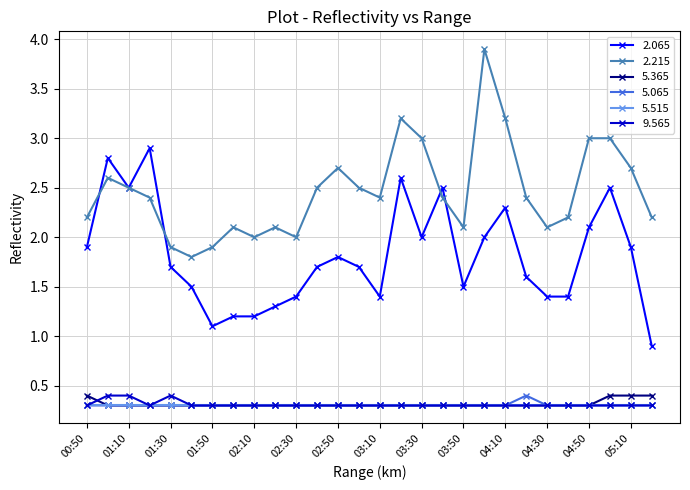

What is the maximum value for 5.365?

0.4